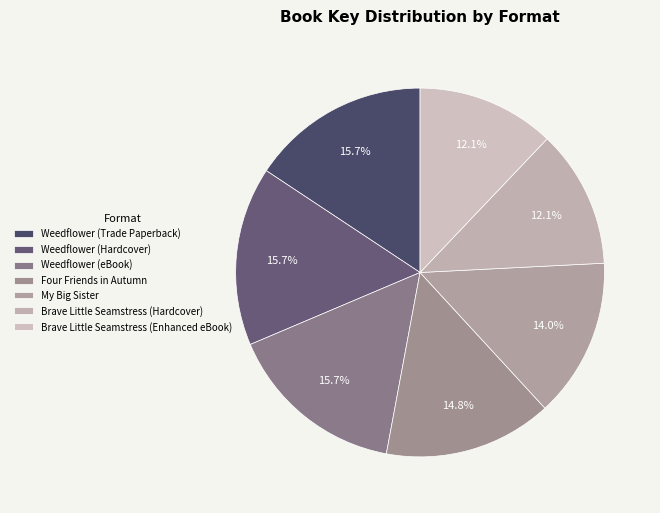

To the nearest percent, what percentage of the pie is My Big Sister?

14%